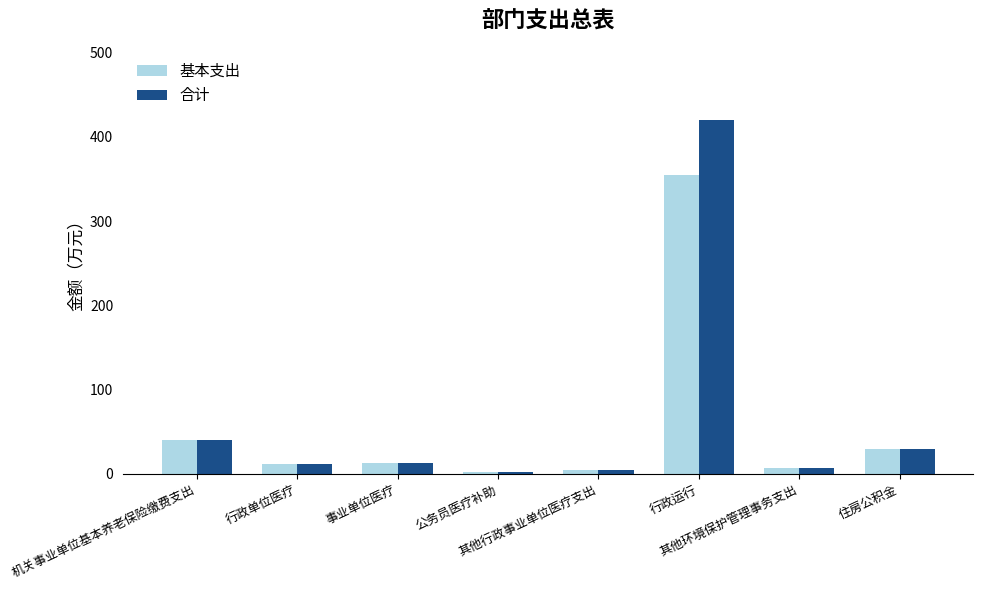

What is the approximate value of 合计 at 住房公积金?

30.1